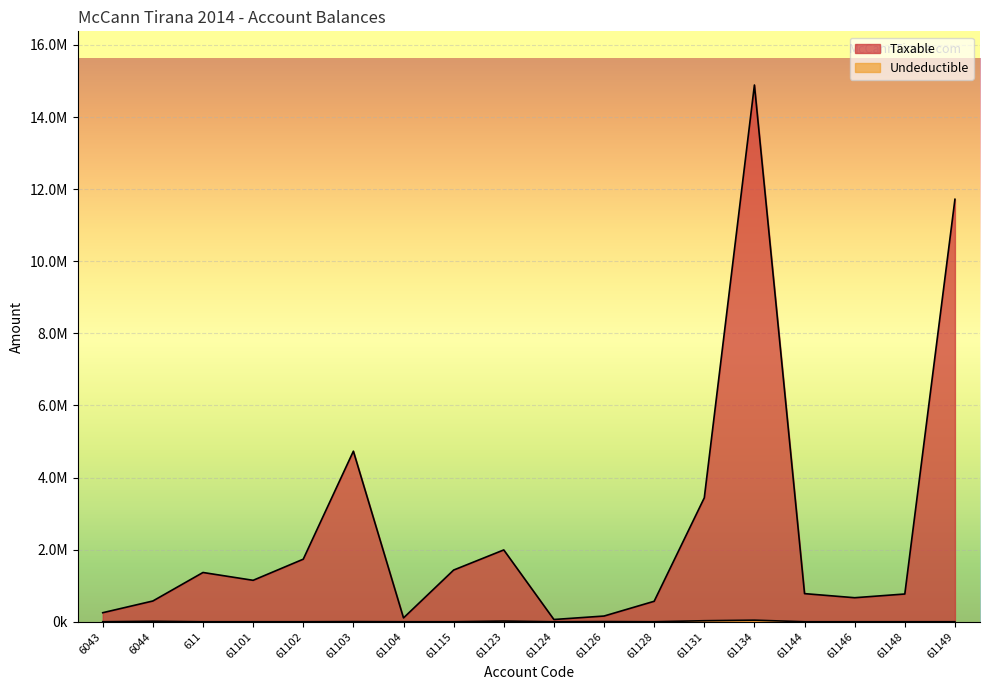

How many lines are shown in the chart?

2